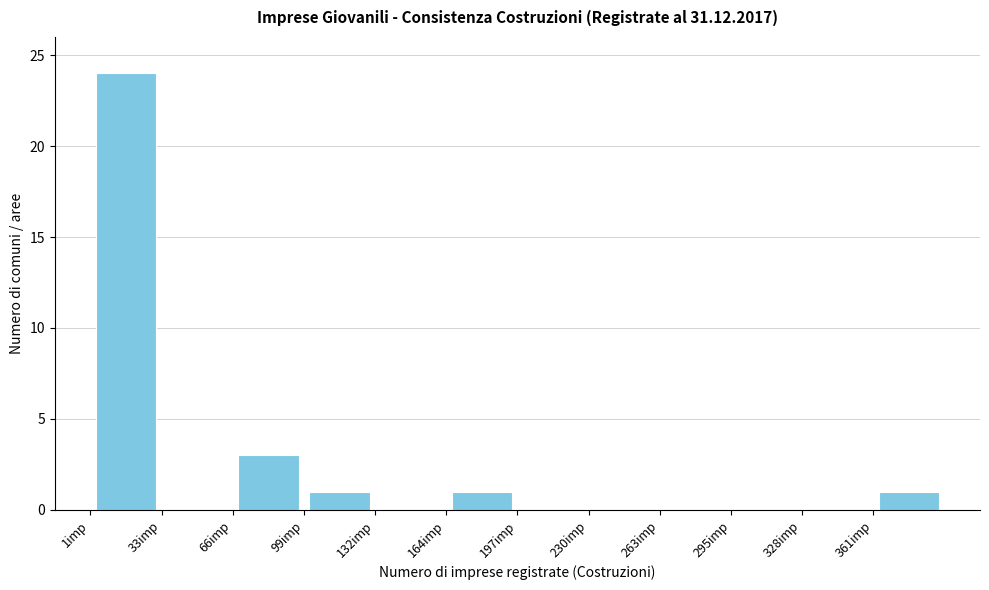

How tall is the bar that spans 100 to 130 on the x-axis? Neither the bar edges nor the heights are printed on the chart, so give them approximately, as read against the axes.

1